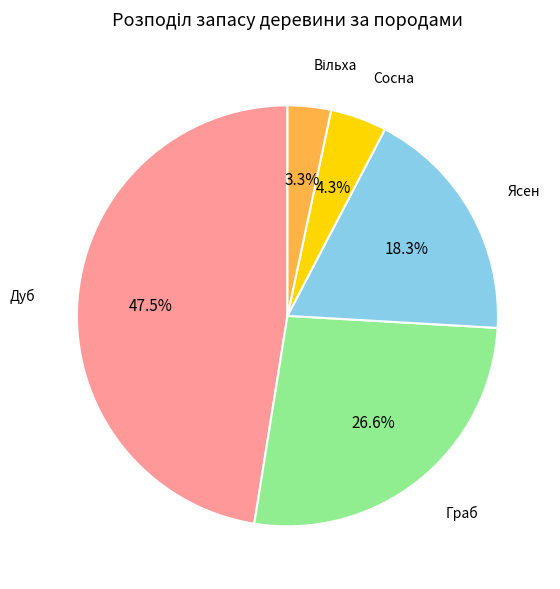

Is there a majority slice in this chart?

No